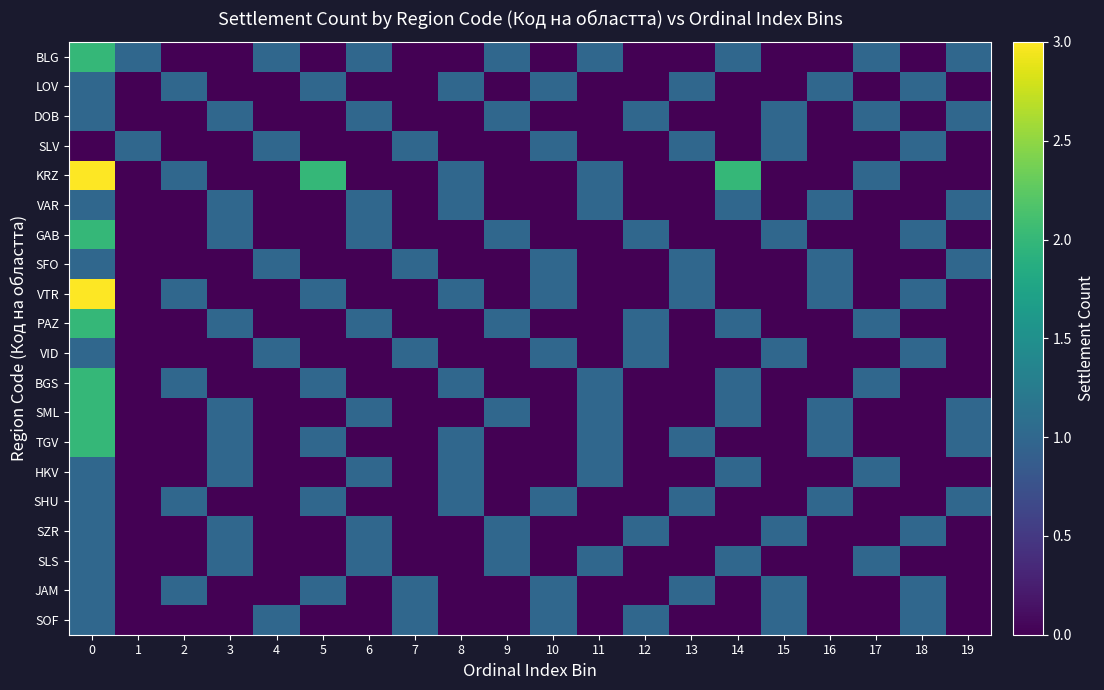

How many data points does each series have?

20